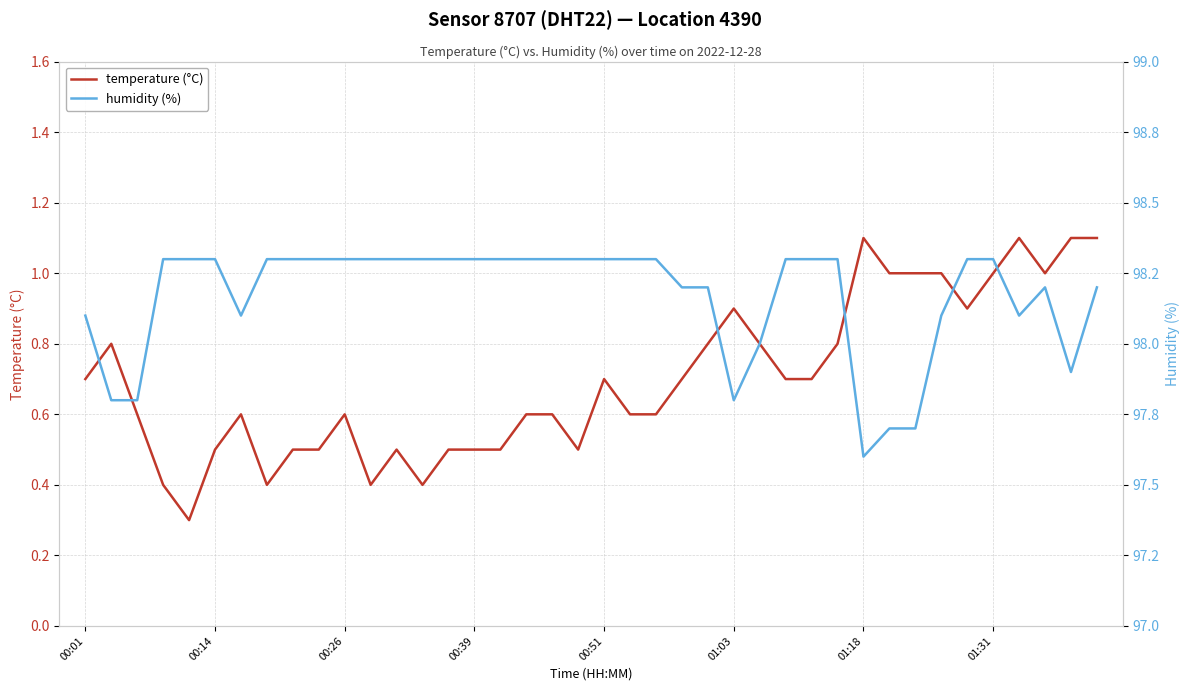

What is the maximum value for temperature (°C)?

1.1